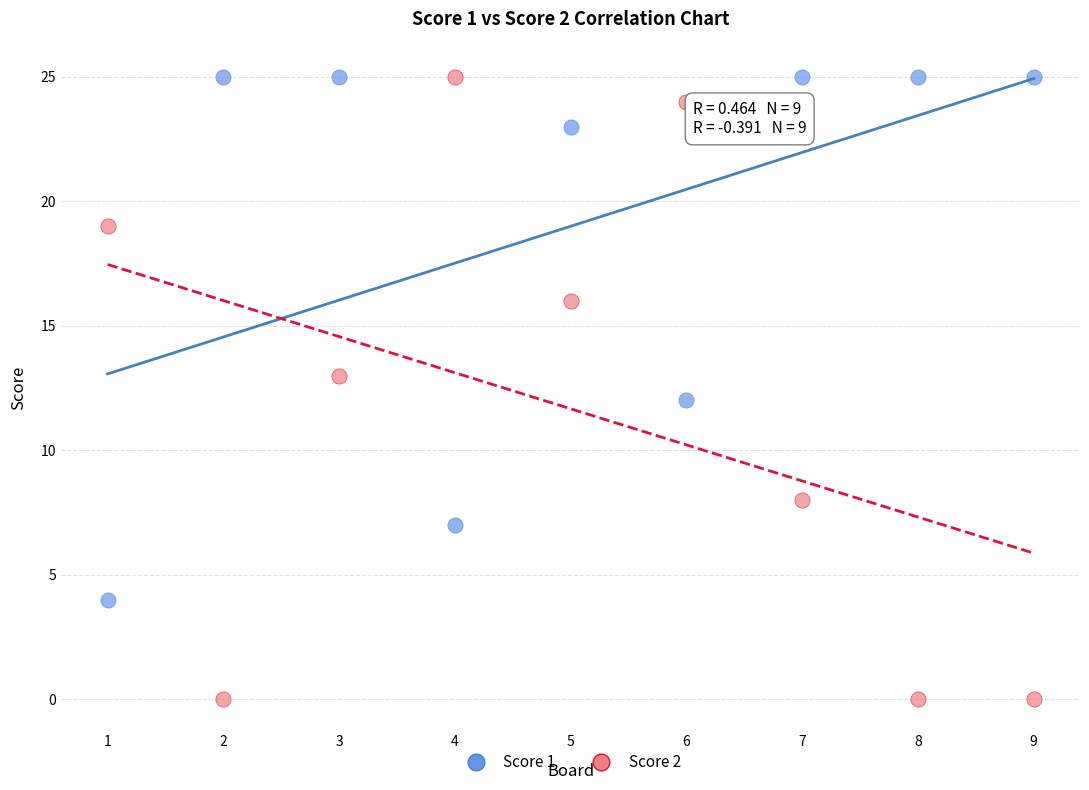

Across all data points, what is the range of X values (max minus min)?

8